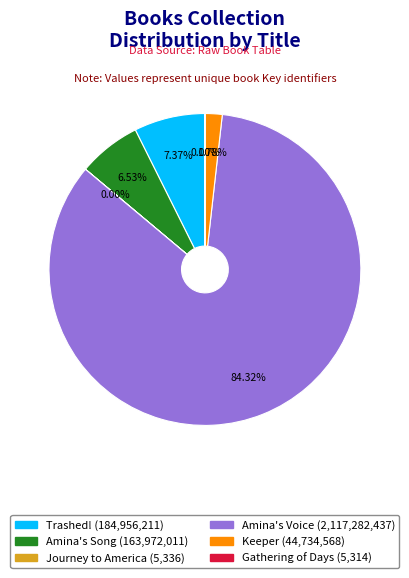

Which category has the biggest portion of the pie?

Amina's Voice